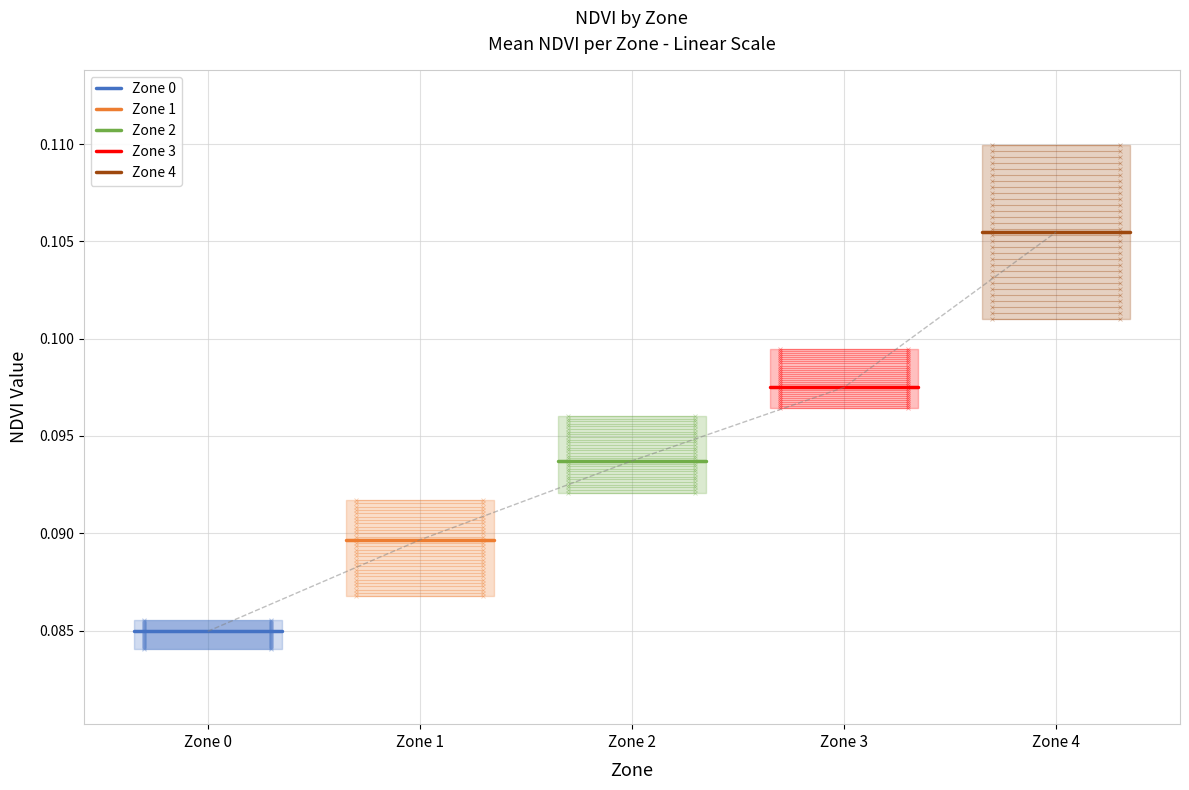

What are all the series names shown in the legend?

Zone 0, Zone 1, Zone 2, Zone 3, Zone 4